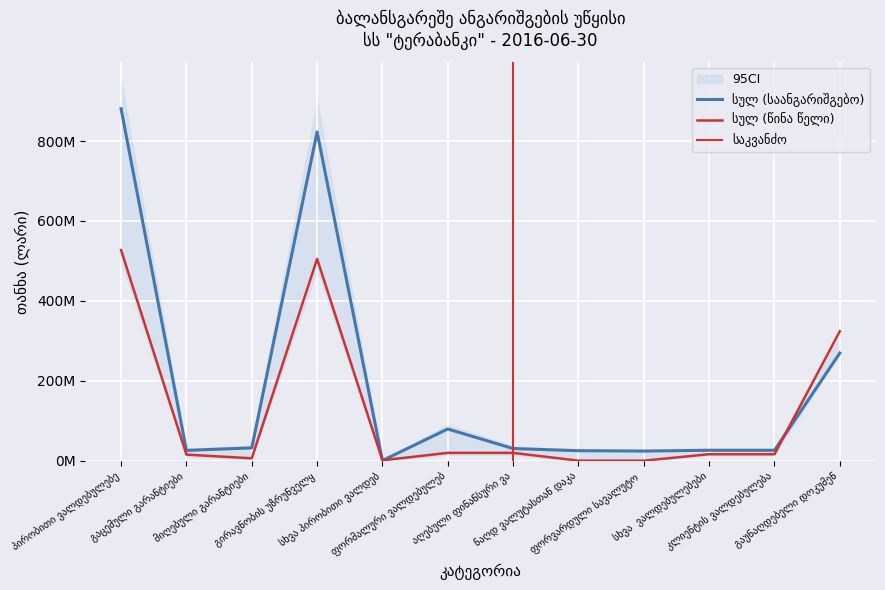

At პირობითი ვალდებულებე, list the series in order from largest to smallest.

სულ (საანგარიშგებო), სულ (წინა წელი)